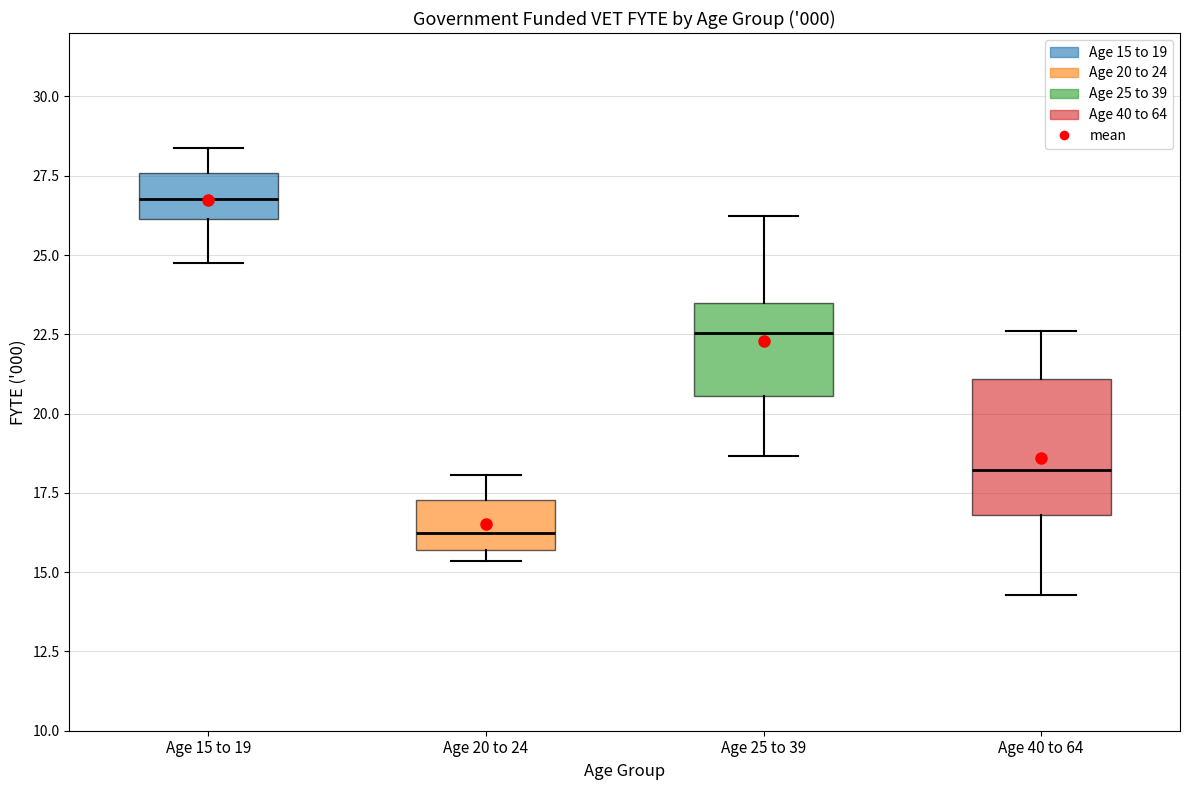

Which box is the tallest, from its lower edge to its upper edge?

Age 40 to 64